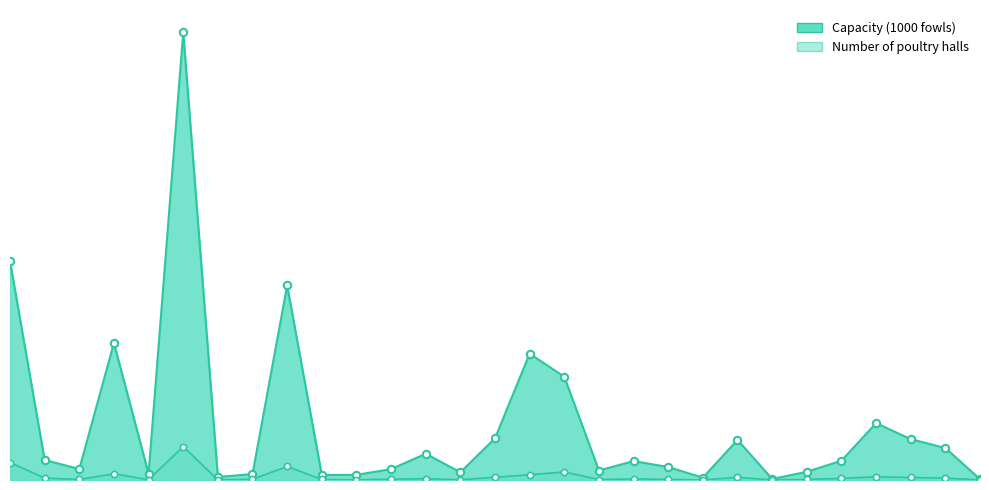

Is the value of Number of poultry halls at West Azerbaijan greater than the value of Capacity (1000 fowls) at Lorestan?

No